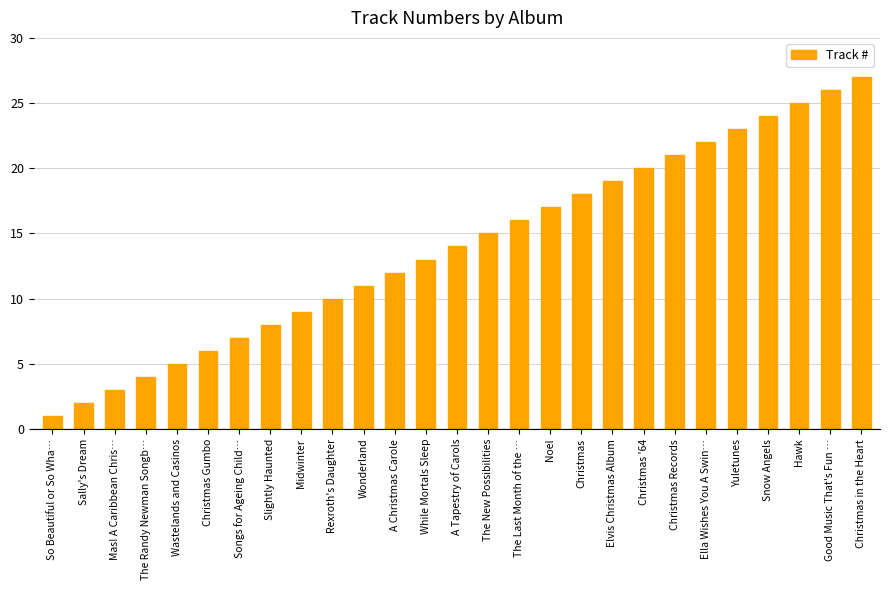

What is the label of the 2nd bar from the left?

Sally's Dream